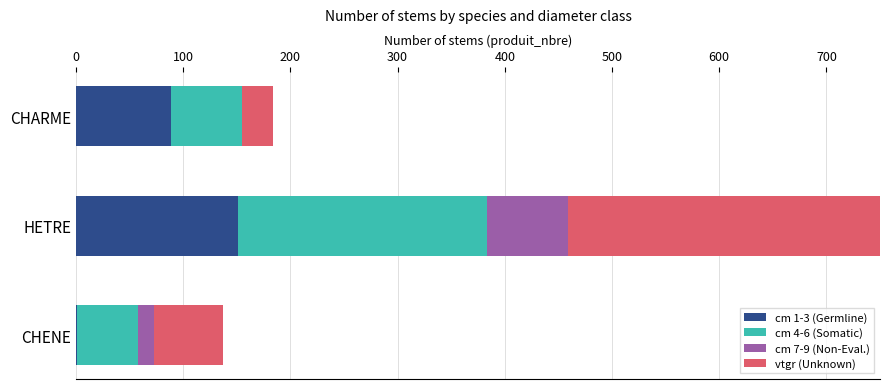

What is the sum of all cm 1-3 (Germline) values?

241.0